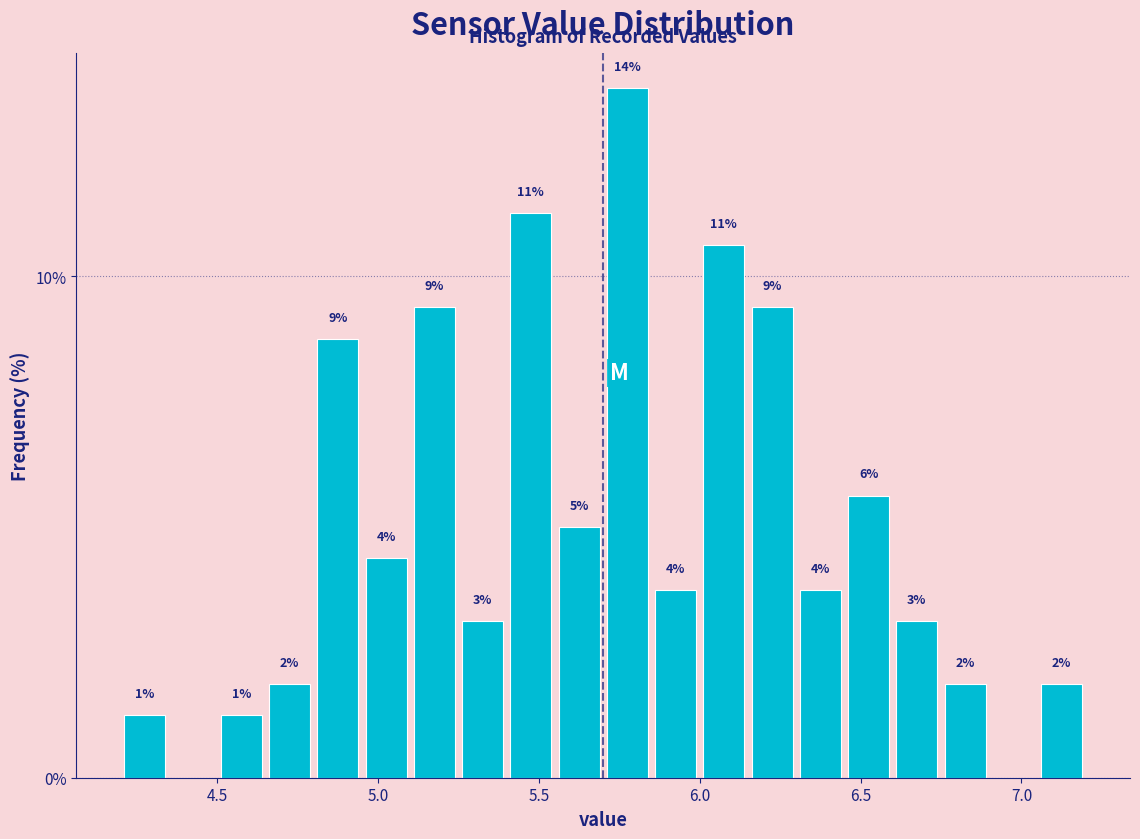

Read against the x-axis, roughly where is the centre of the tallest bar?

5.80